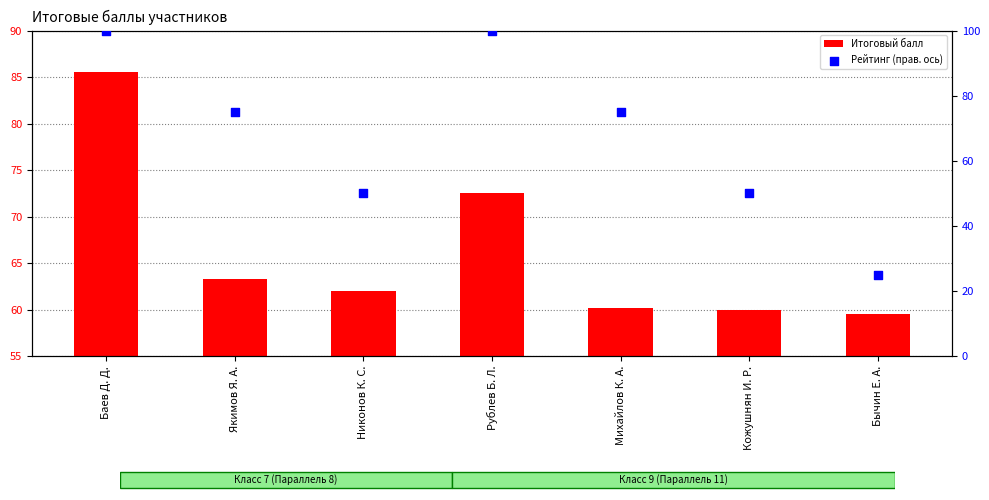

At how many categories does at least one series exceed 27?

7